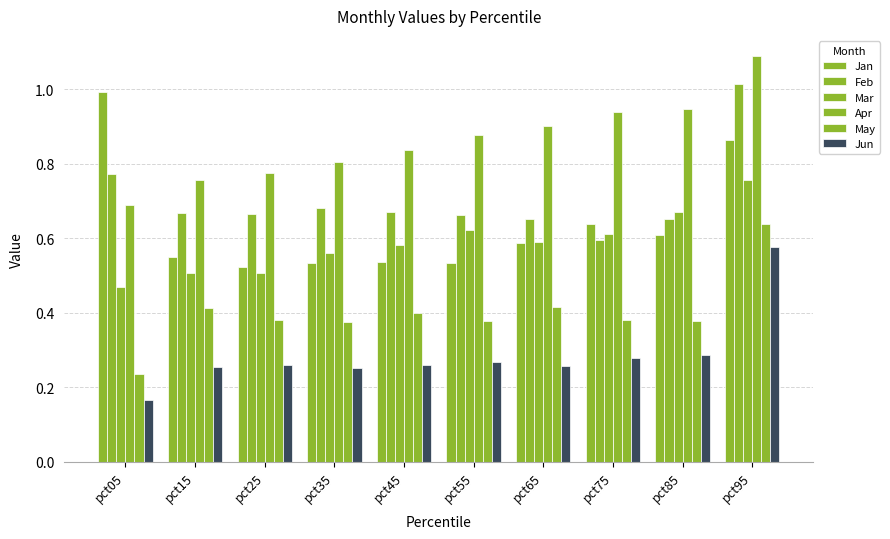

Does the chart contain stacked bars?

No